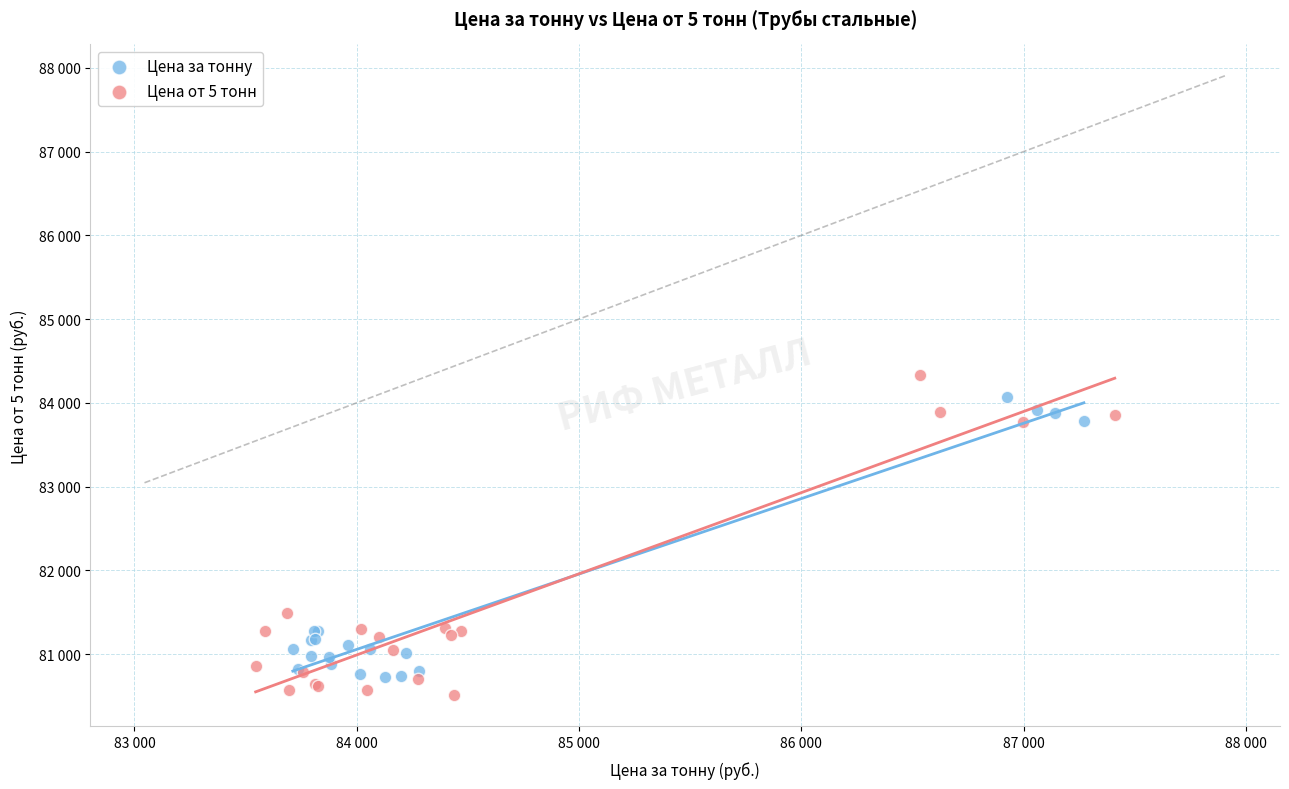

What are all the series names shown in the legend?

Цена за тонну, Цена от 5 тонн